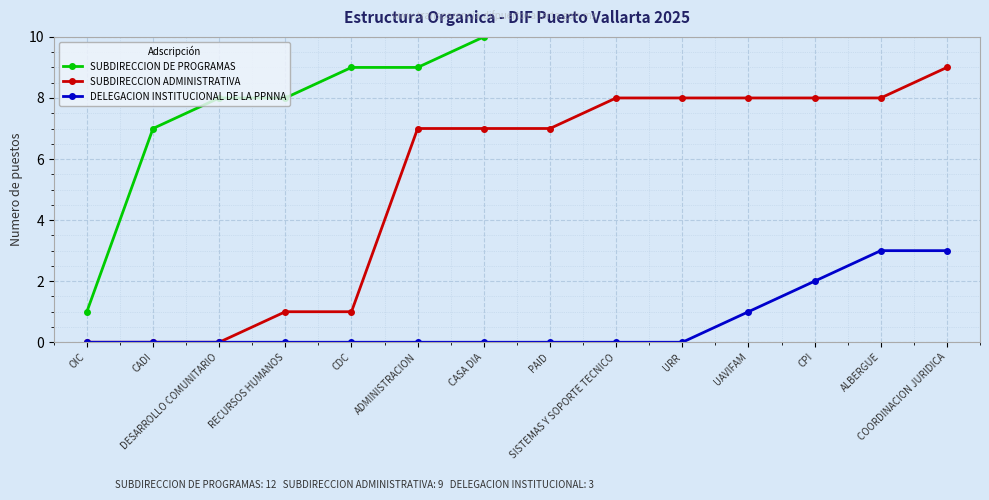

True or false: SUBDIRECCION ADMINISTRATIVA and DELEGACION INSTITUCIONAL DE LA PPNNA cross at least once.

False